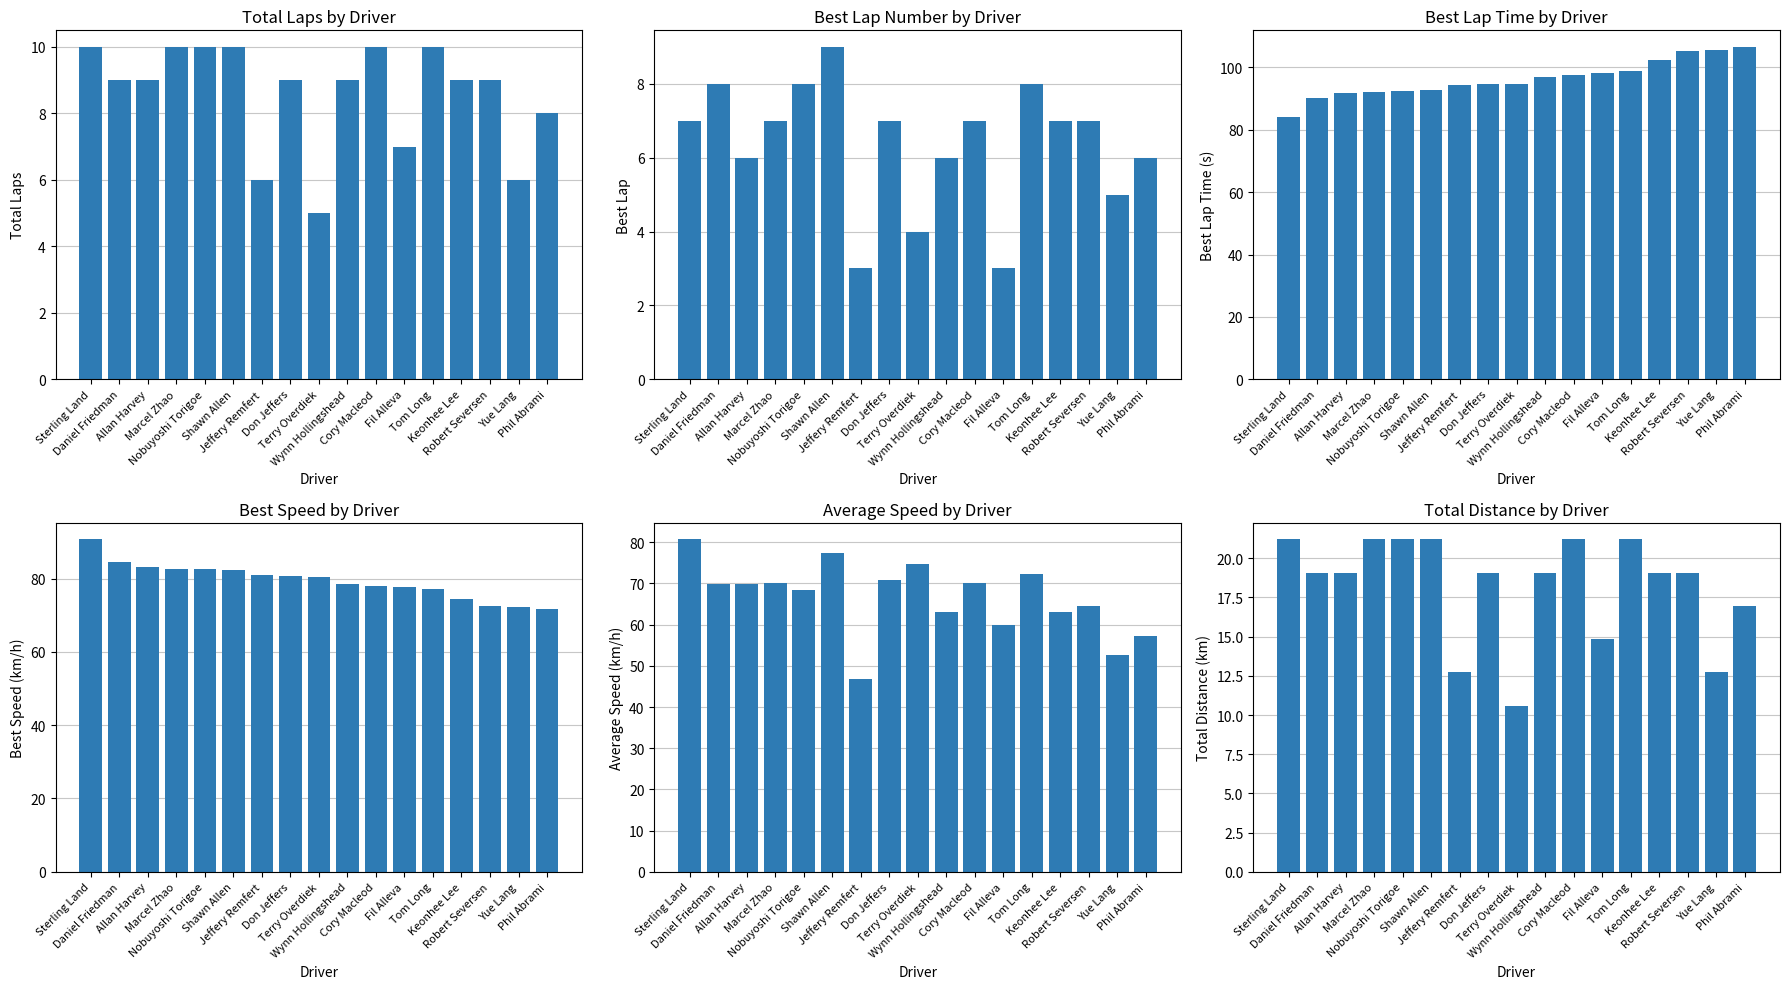

At which category is the sum across all series the highest?

Sterling Land